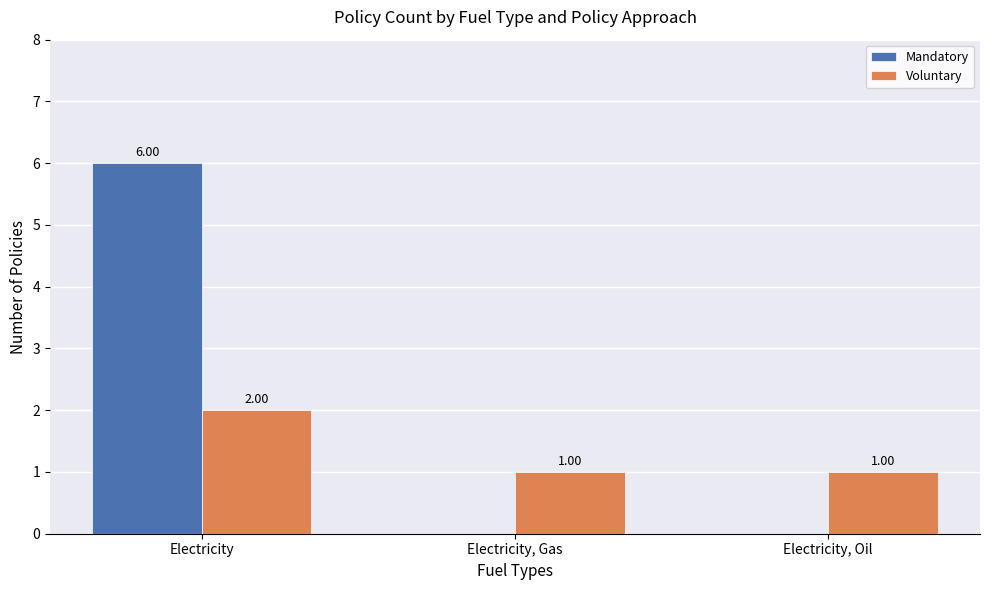

The value of Voluntary at Electricity is 2. True or false?

True